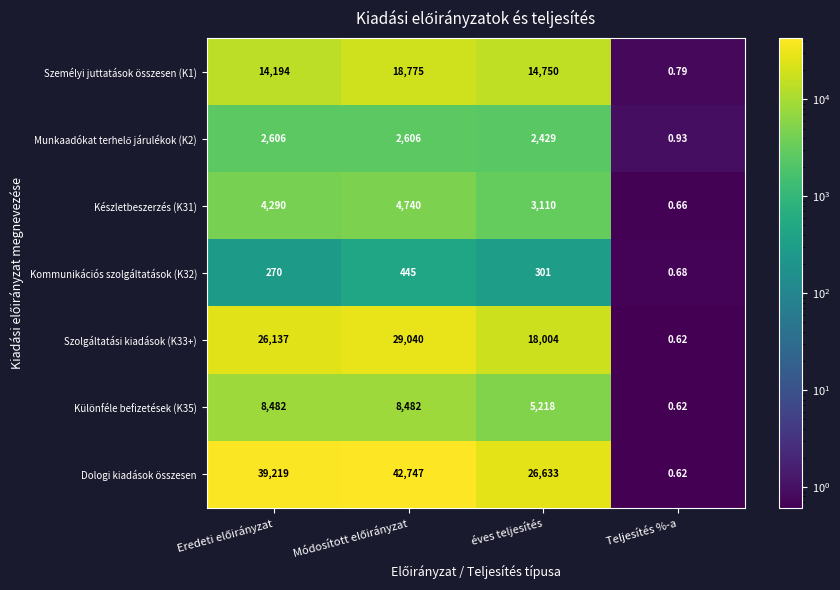

Which series has the largest range (max minus min)?

Dologi kiadások összesen